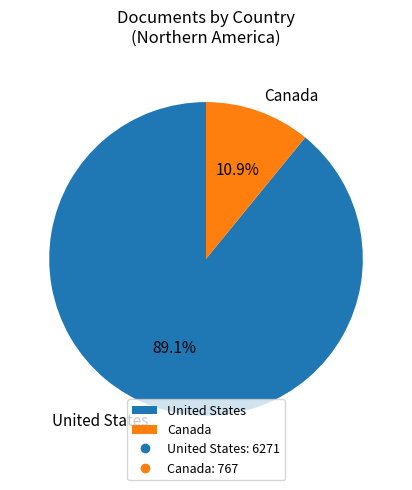

Is it true that United States is 76% of the pie?

False